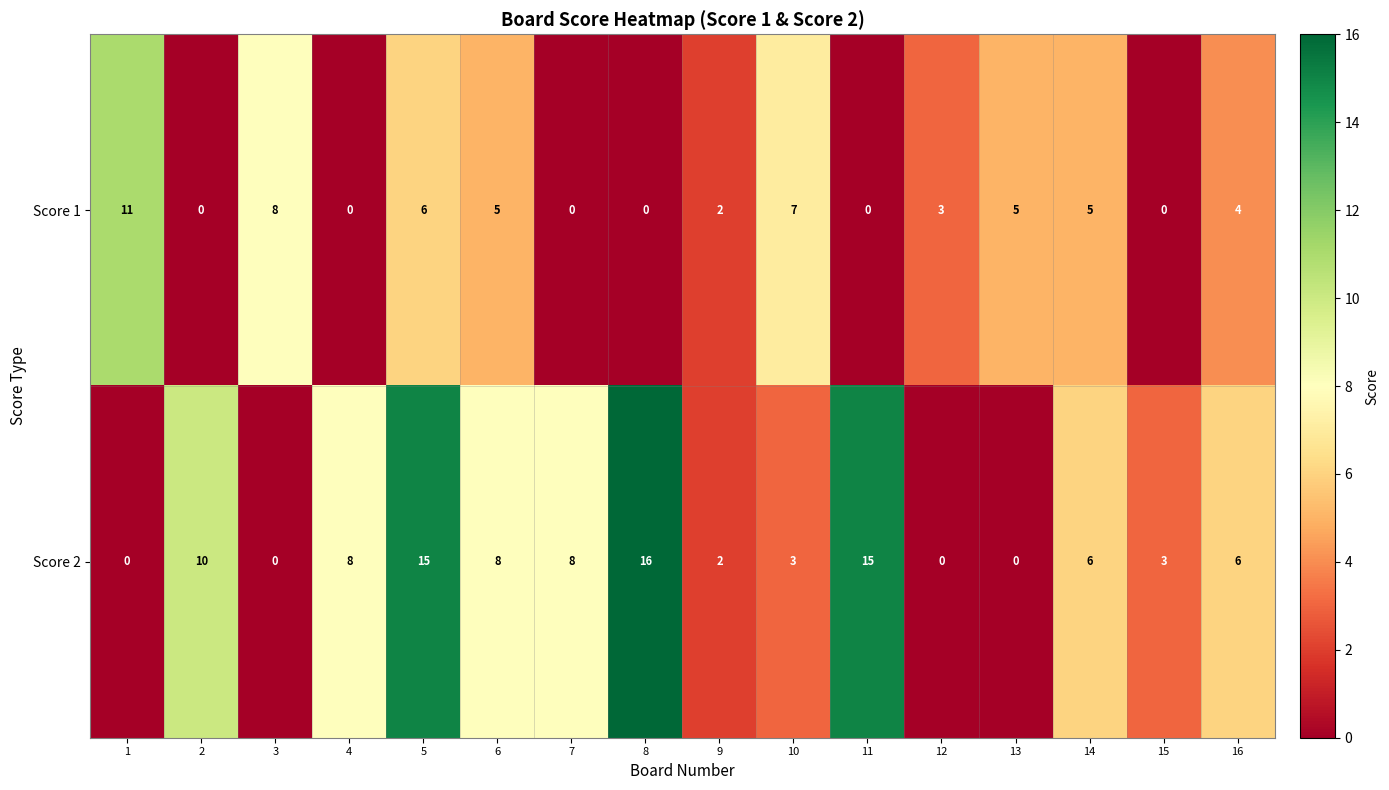

What is the greatest value displayed?

16